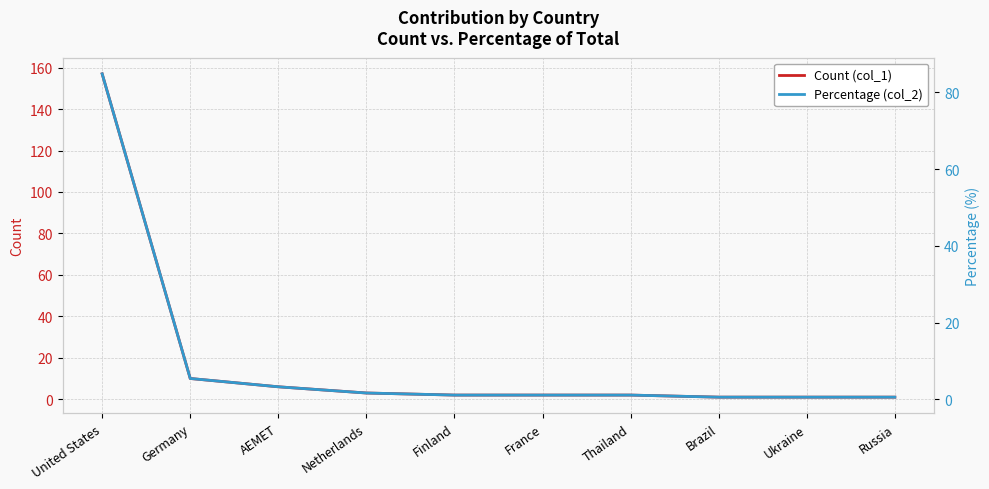

What is the greatest value displayed?

157.0